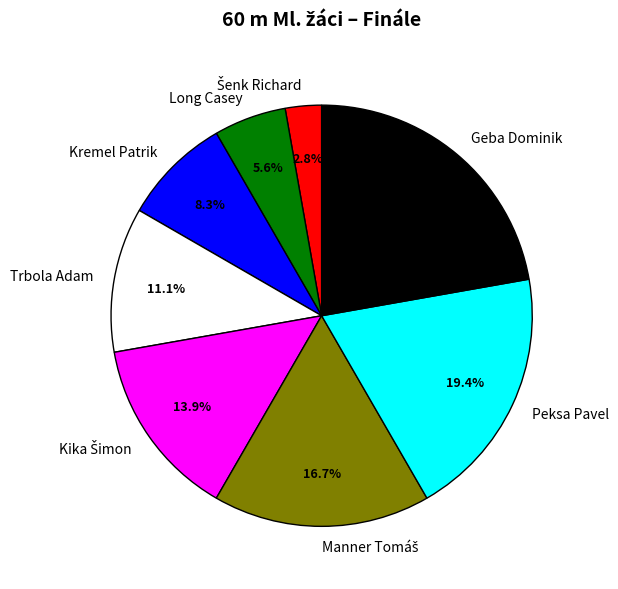

Which slice is the largest?

Geba Dominik